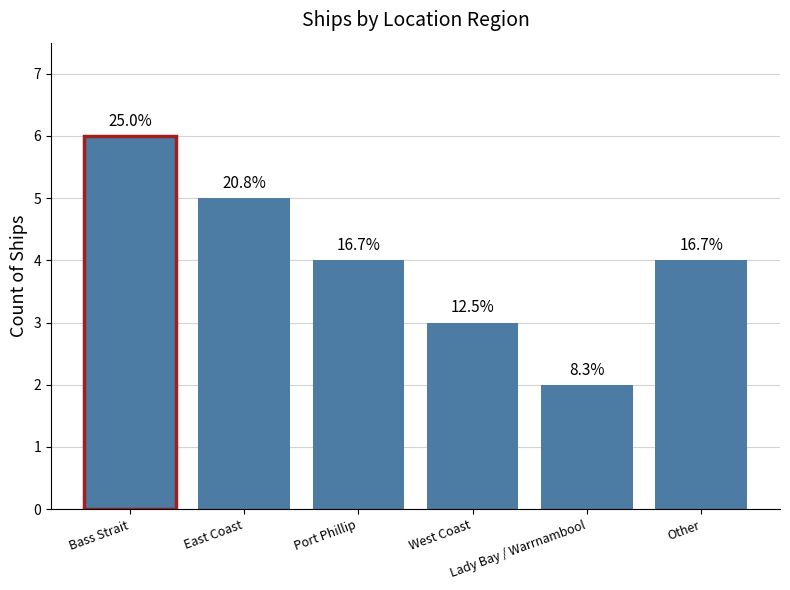

List the labels in order of value, smallest first.

Lady Bay / Warrnambool, West Coast, Port Phillip, Other, East Coast, Bass Strait